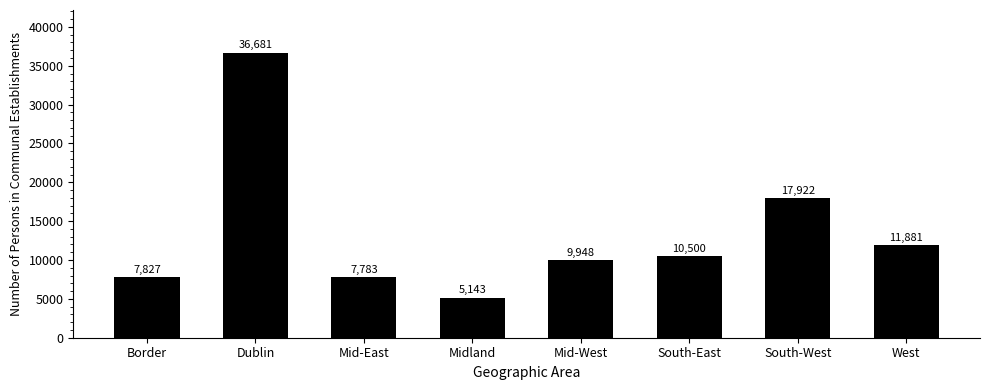

What is the maximum value shown in the chart?

36681